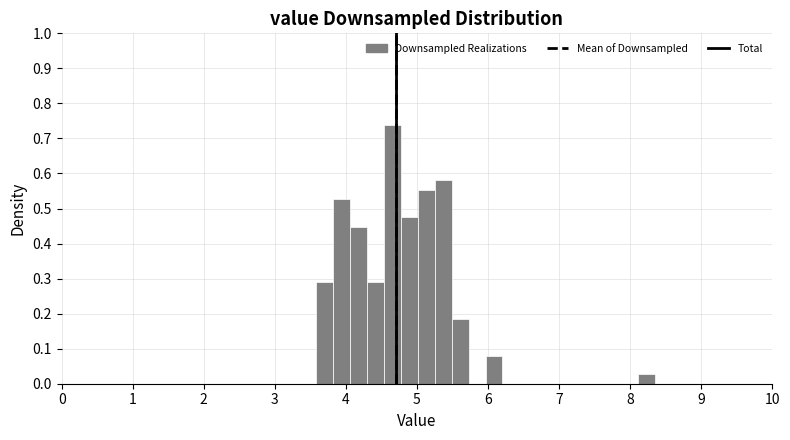

Around what value on the x-axis is the tallest bar? Give the approximate position of its centre, as read against the axis.

4.7